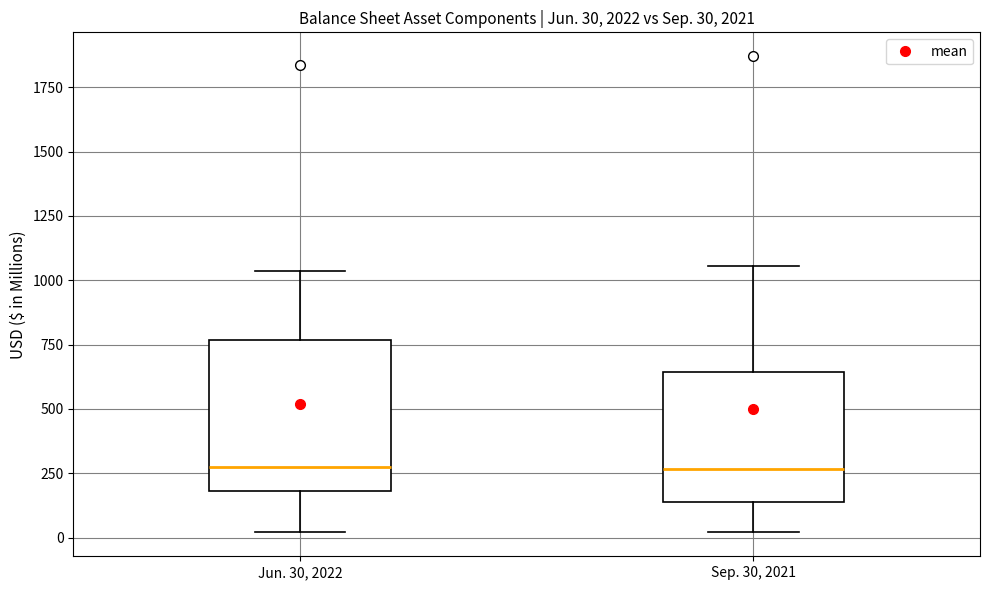

Which box is the tallest, from its lower edge to its upper edge?

Jun. 30, 2022